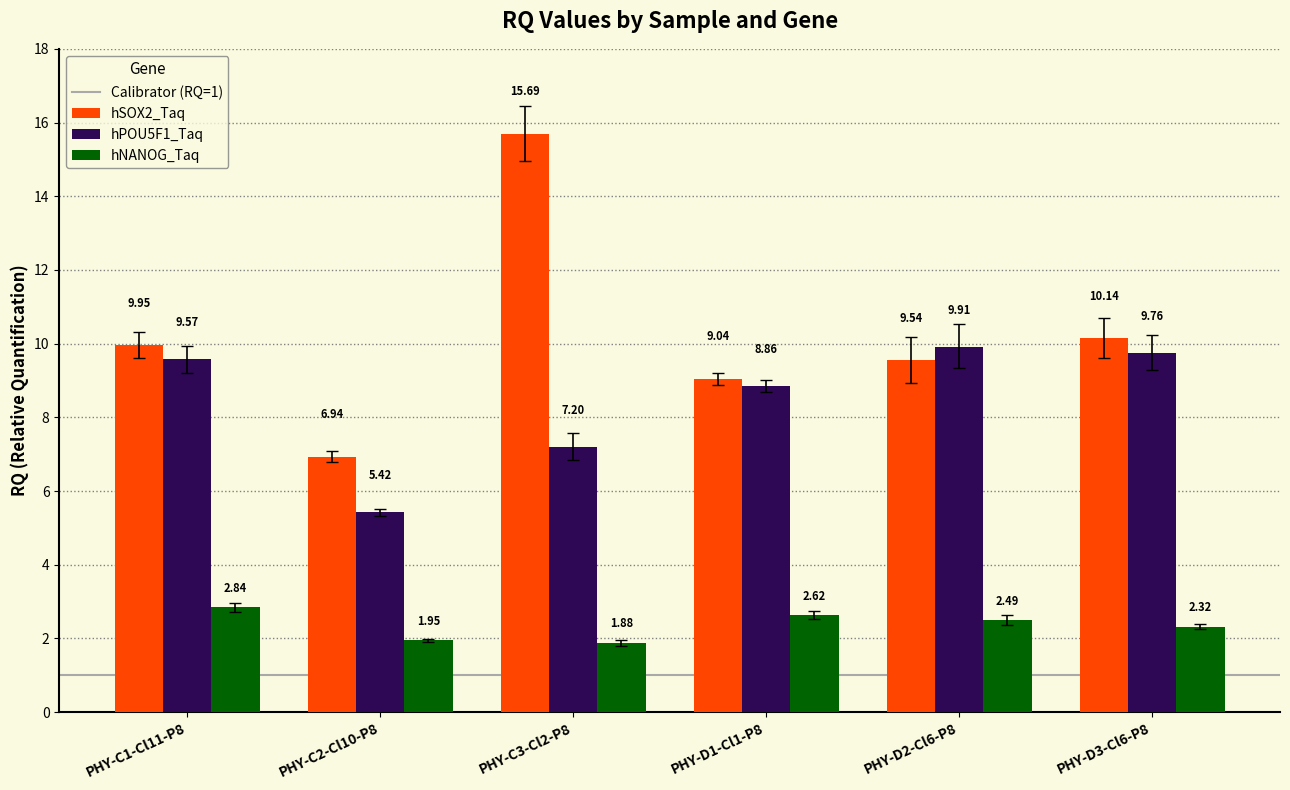

Are the bars grouped side by side (vs. stacked)?

Yes